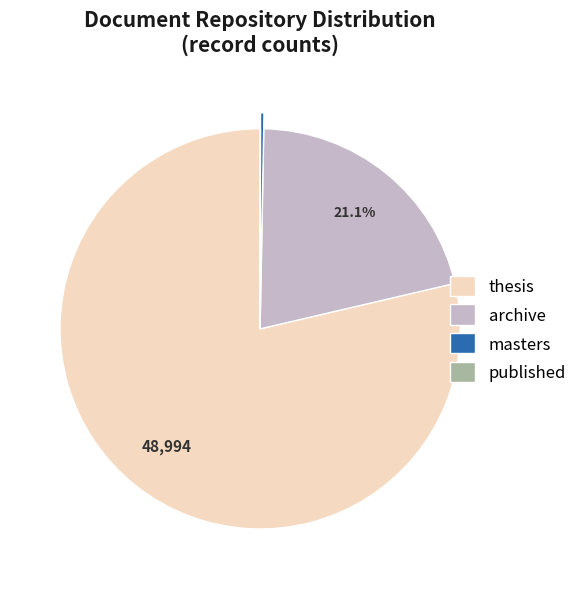

To the nearest percent, what is the average slice percentage?

25%